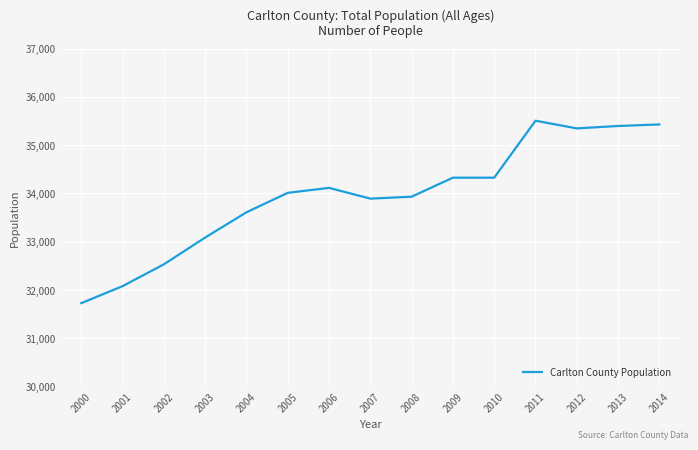

What is the smallest value displayed?

31728